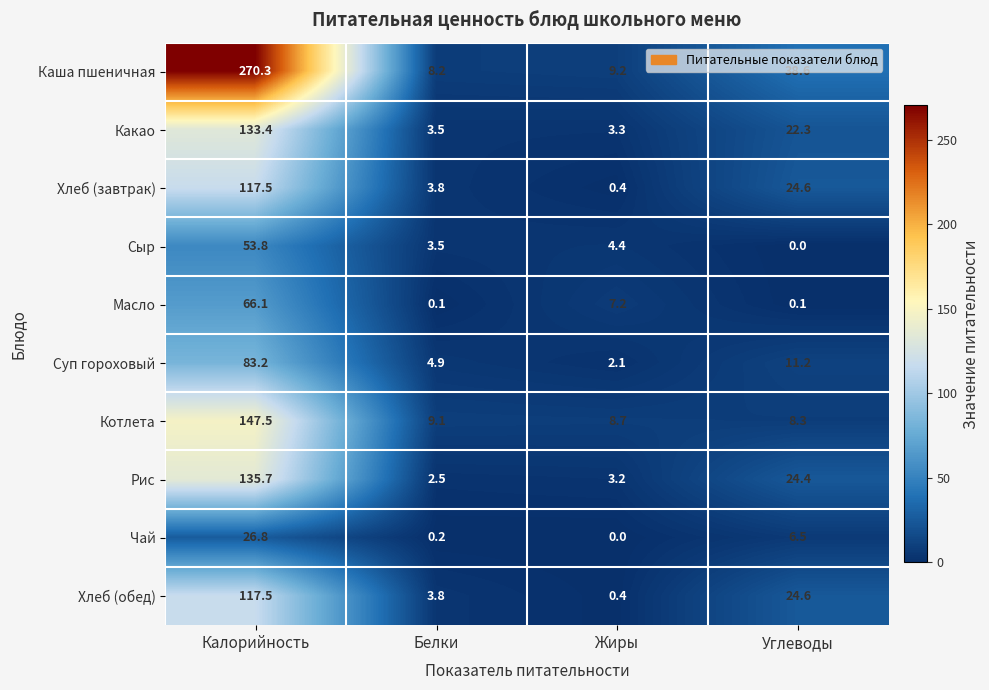

Where does the Суп гороховый series first go above 11?

Калорийность